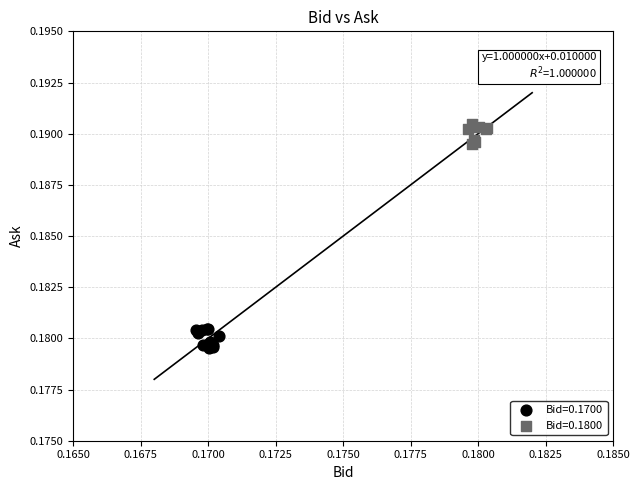

Which series contains the highest Y value?

Bid=0.1800